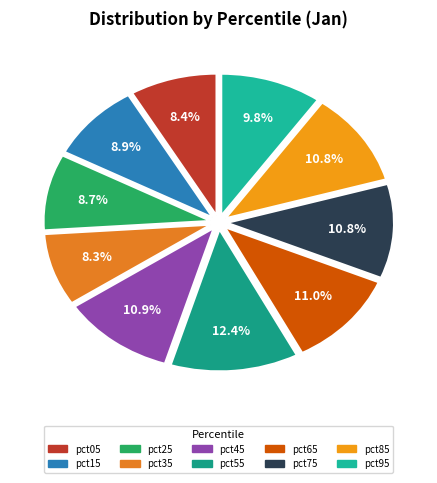

How many segments does this pie chart have?

10